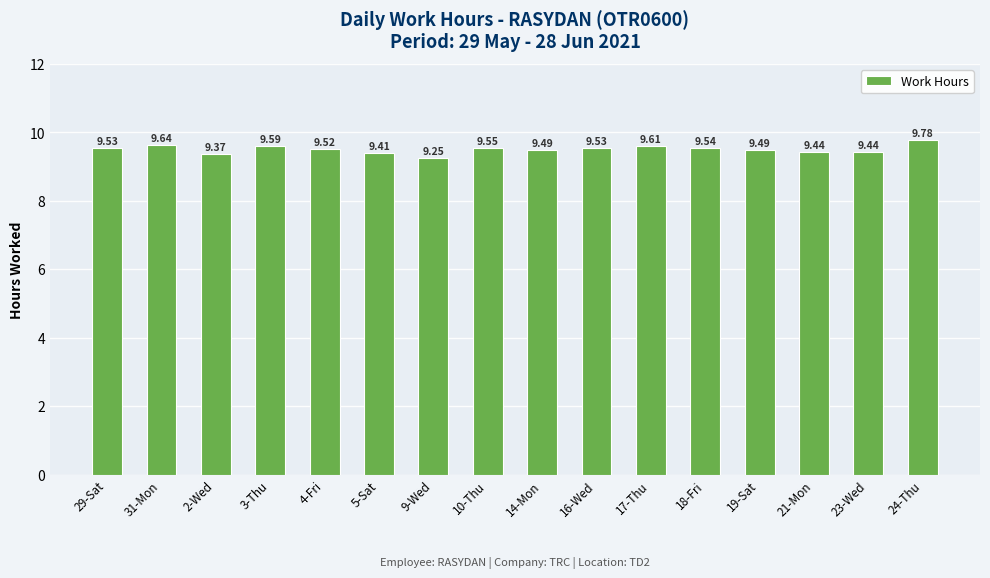

At which label is the value closest to 9?

9-Wed